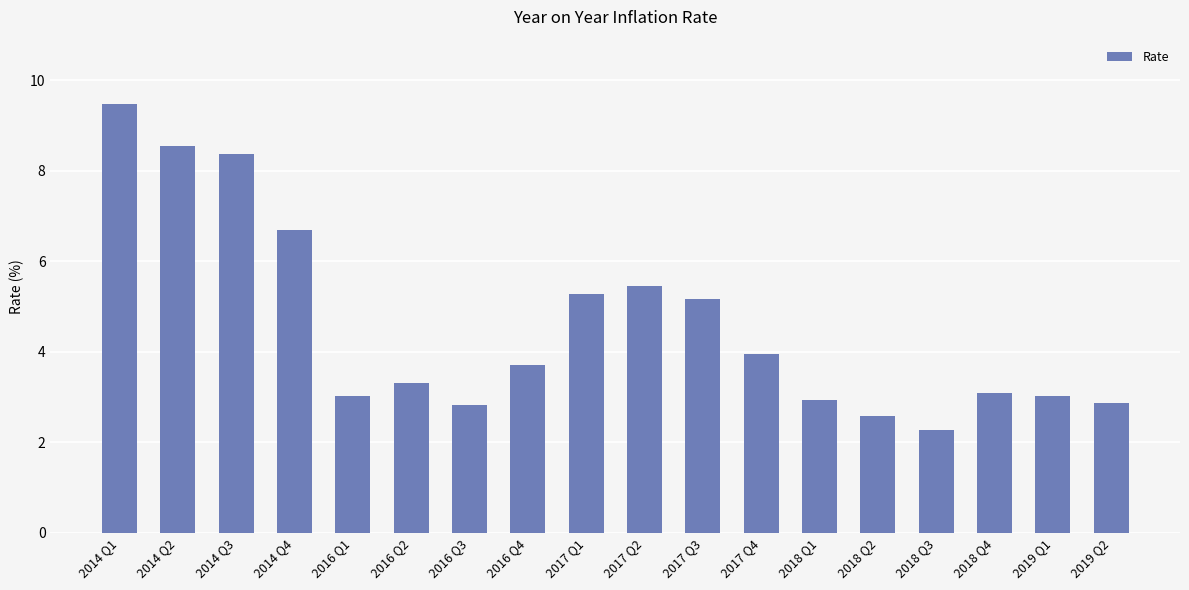

What is the greatest value displayed?

9.5